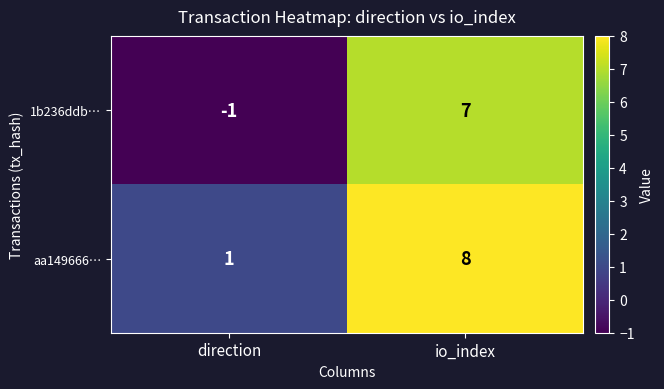

Count the number of data series in this chart.

2